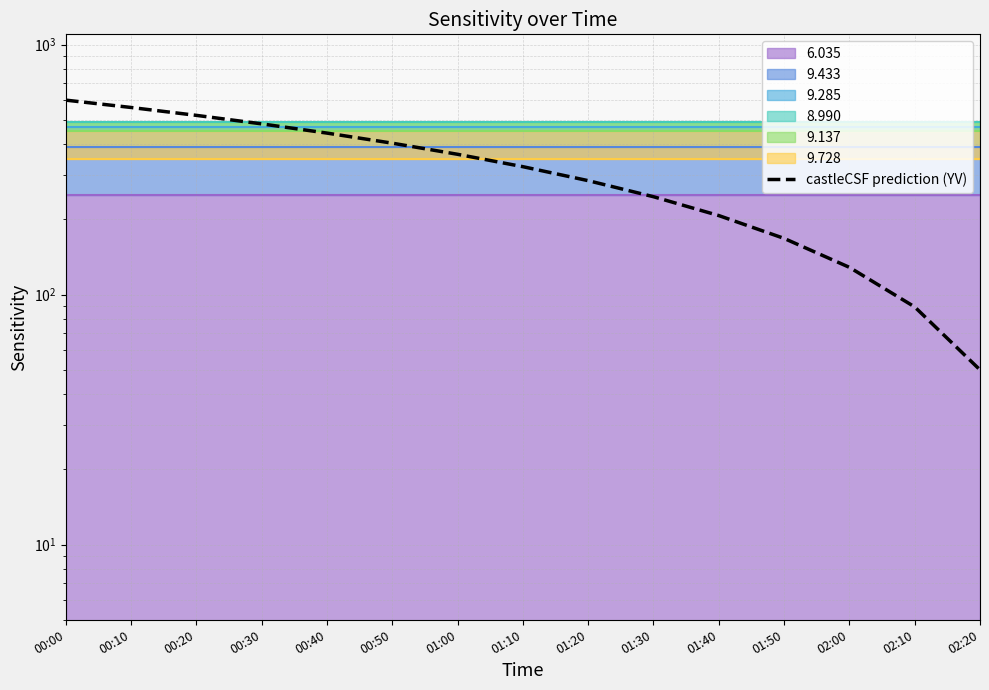

Reading right to left, extract all data points from this chart.

02:20=50.0	02:10=89.3	02:00=128.6	01:50=167.9	01:40=207.1	01:30=246.4	01:20=285.7	01:10=325.0	01:00=364.3	00:50=403.6	00:40=442.9	00:30=482.1	00:20=521.4	00:10=560.7	00:00=600.0